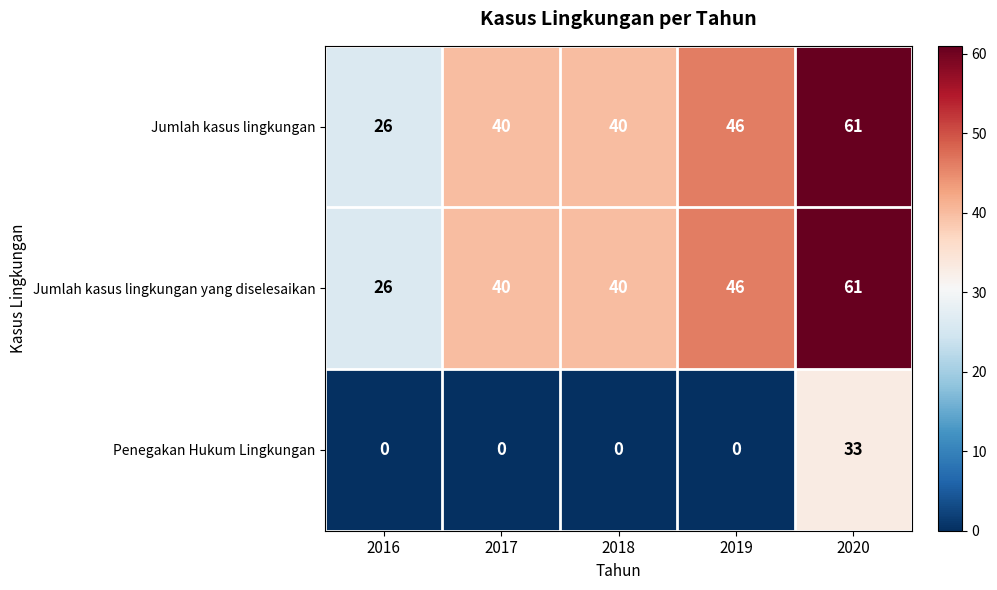

What is the maximum value shown in the chart?

61